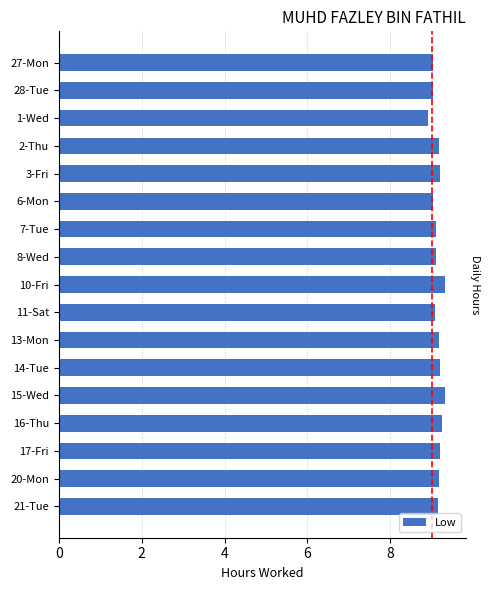

What position from the bottom is 1-Wed?

15